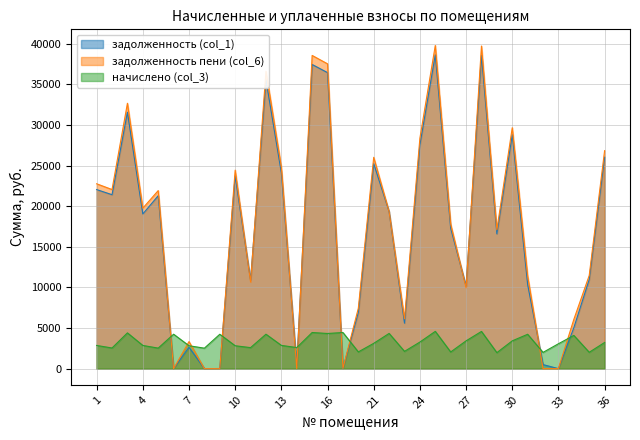

Reading left to right, what are all the values shown in this chart?

задолженность (col_1): 1=22044.6	2=21414.7	3=31568.7	4=19044.6	5=21289.4	6=0.0	7=2628.6	8=0.0	9=17.3	10=23731.6	11=10888.9	12=35547.3	13=24107.2	14=423.0	15=37444.3	16=36442.6	19=29.1	20=6919.7	21=25236.3	22=19333.7	23=5601.2	24=27551.0	25=38634.2	26=17281.9	27=10167.6	28=38571.4	29=16593.3	30=28803.4	31=10361.8	32=500.3	33=0.0	34=5038.8	35=10968.9	36=26030.2
задолженность пени (col_6): 1=22758.9	2=22050.8	3=32669.8	4=19758.9	5=21921.8	6=0.0	7=3333.6	8=0.0	9=0.0	10=24436.6	11=10673.2	12=36607.5	13=24823.3	14=15.4	15=38556.6	16=37525.1	19=29.1	20=7435.0	21=26015.6	22=19317.0	23=6133.2	24=28369.4	25=39781.8	26=17795.3	27=9973.2	28=39717.1	29=17086.2	30=29659.0	31=11420.2	32=0.0	33=0.6	34=6061.8	35=11473.0	36=26835.6
начислено (col_3): 1=2857.0	2=2544.5	3=4404.5	4=2857.0	5=2529.6	6=4240.8	7=2819.8	8=2522.2	9=4233.4	10=2819.8	11=2589.1	12=4240.8	13=2864.4	14=2596.6	15=4449.1	16=4330.1	19=4449.1	20=2060.9	21=3117.4	22=4337.5	23=2127.8	24=3273.6	25=4590.5	26=2053.4	27=3422.4	28=4583.0	29=1971.6	30=3422.4	31=4233.4	32=2001.4	33=3065.3	34=4092.0	35=2016.2	36=3221.5